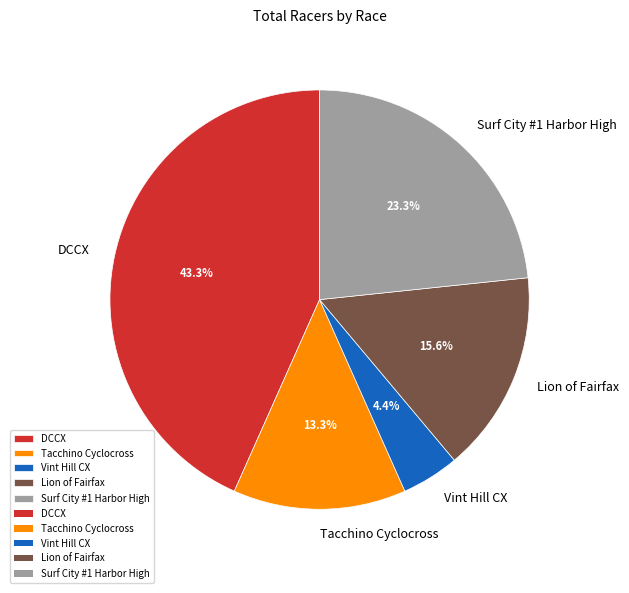

What is the ratio of the value at Tacchino Cyclocross to the value at Surf City #1 Harbor High?

0.6